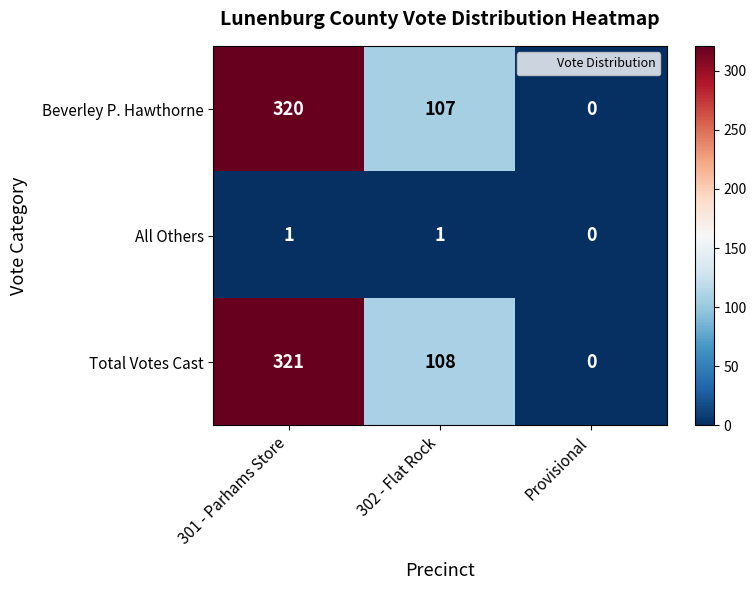

Which series has the largest total across all categories?

Total Votes Cast